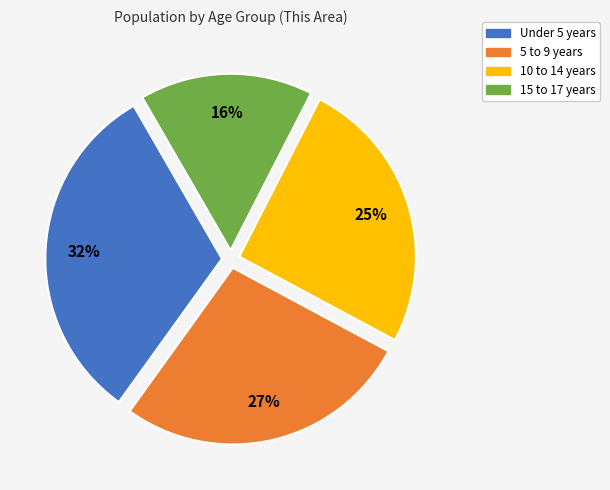

Is there a majority slice in this chart?

No